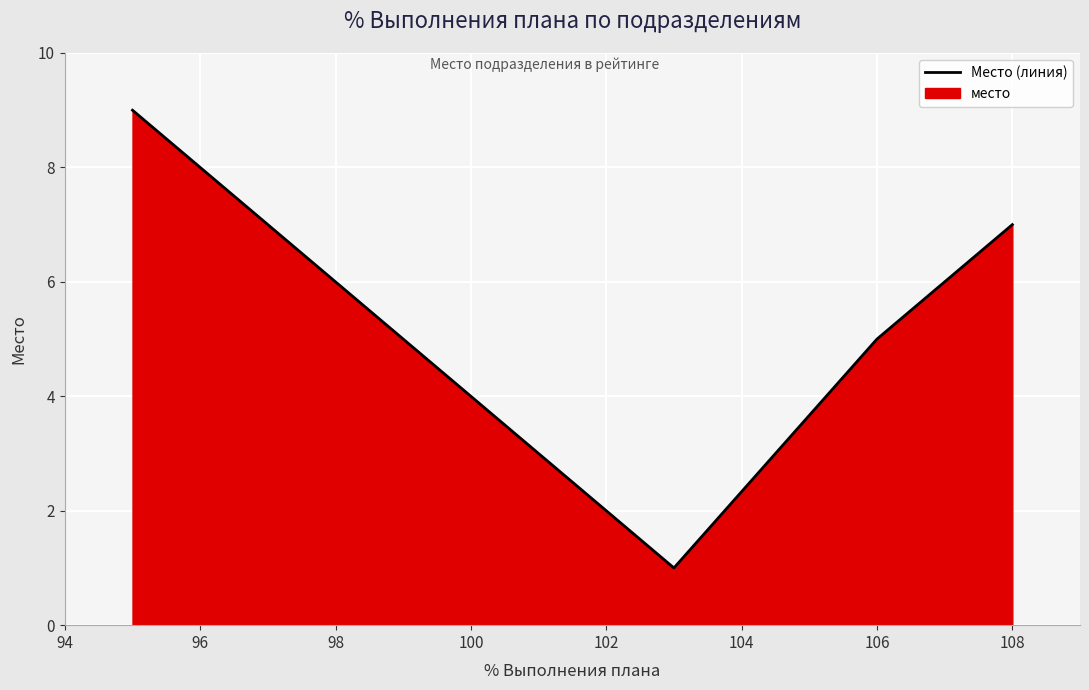

What is the average value?

5